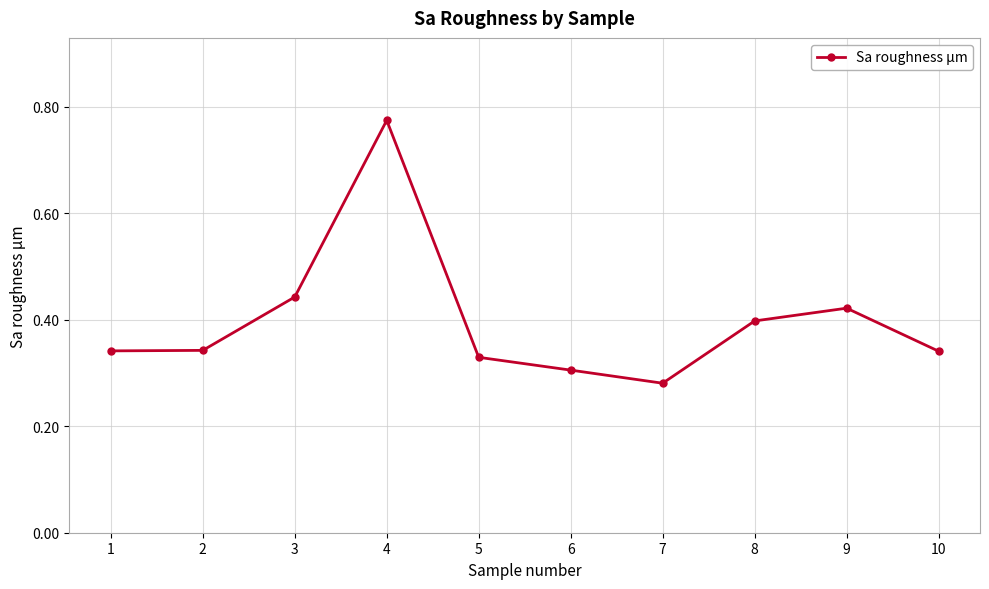

How many series are shown in this chart?

1